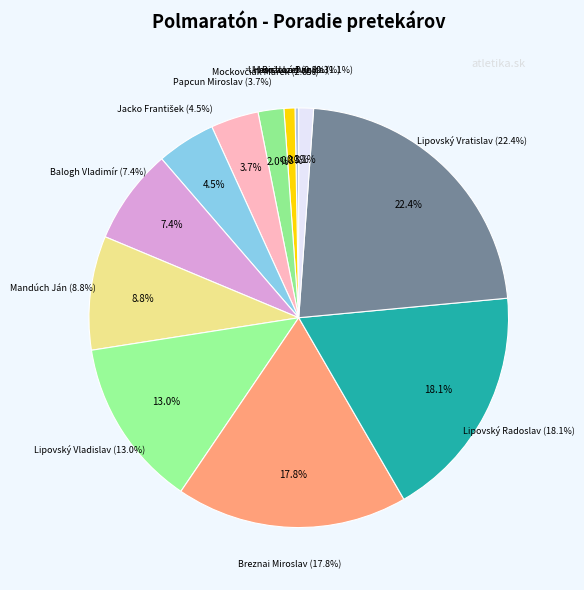

How much of the chart is everything except Papcun Miroslav?

96.3%